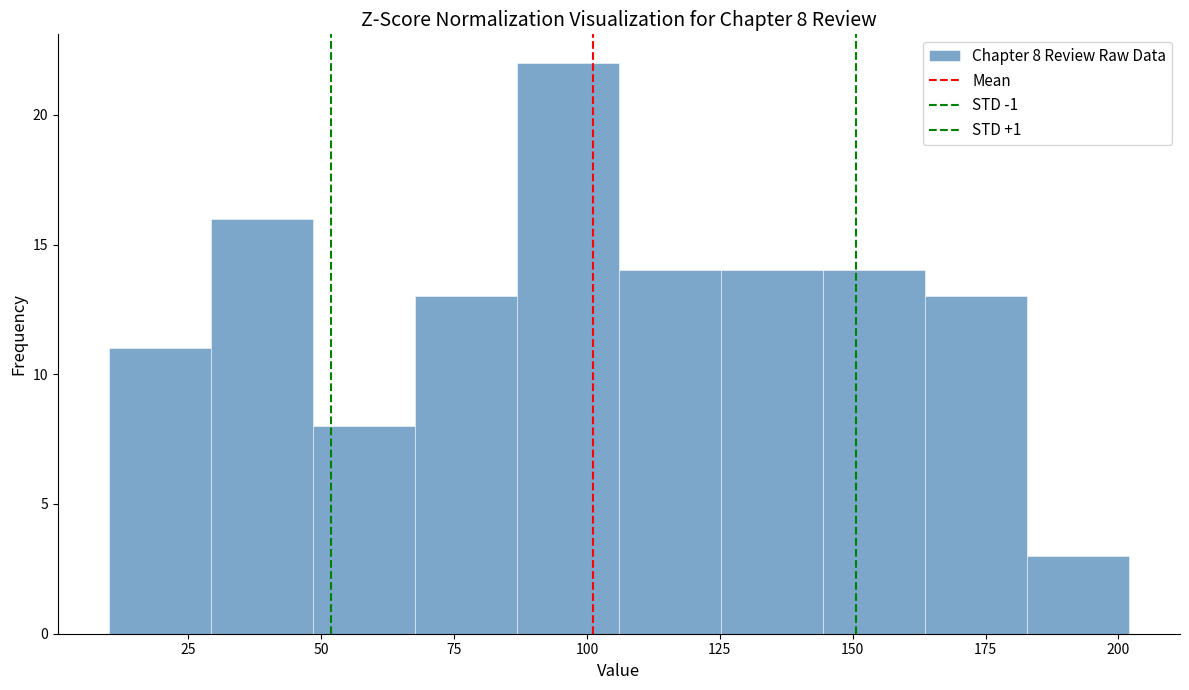

Read against the x-axis, roughly where is the centre of the tallest bar?

95